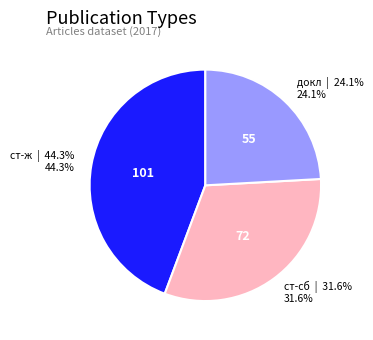

What is the ratio of the value at ст-сб to the value at докл?

1.3